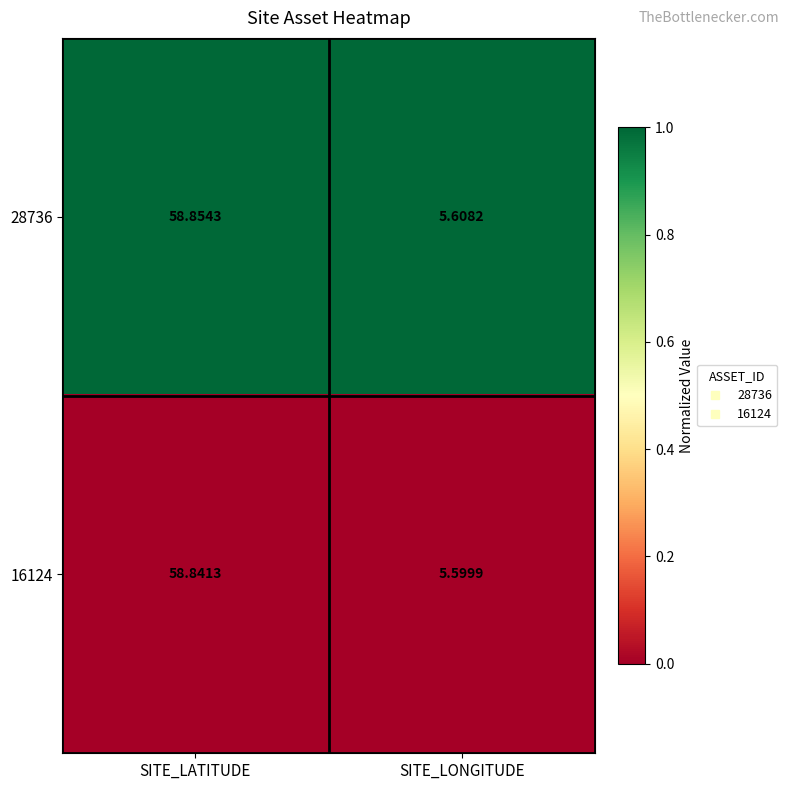

At which category is the sum across all series the highest?

SITE_LATITUDE